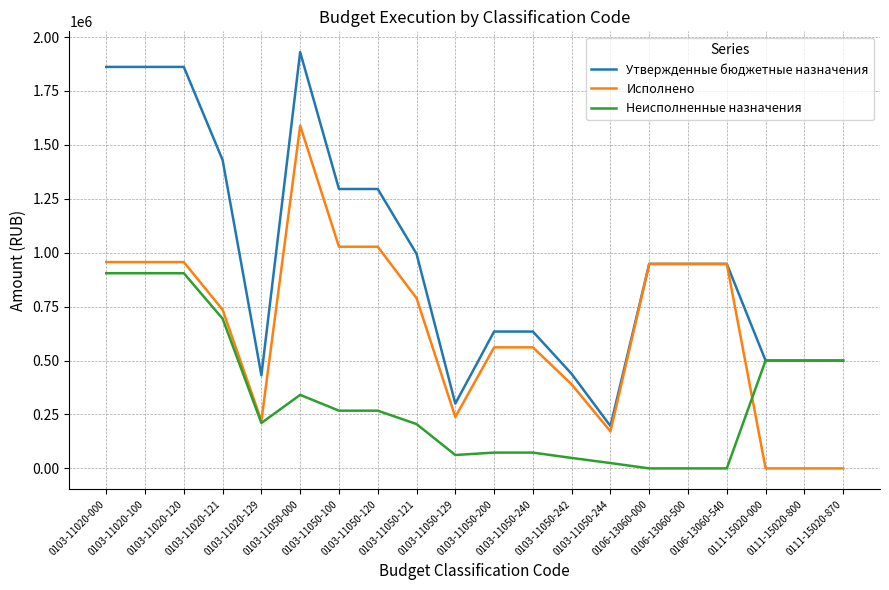

Between 0103-11050-129 and 0103-11050-242, which series saw the biggest shift?

Исполнено